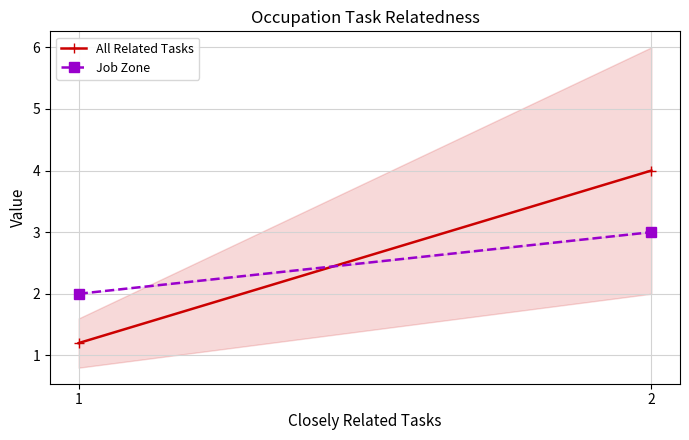

Reading left to right, transcribe all the data shown in this chart.

All Related Tasks: 1.2	4.0
Job Zone: 2.0	3.0